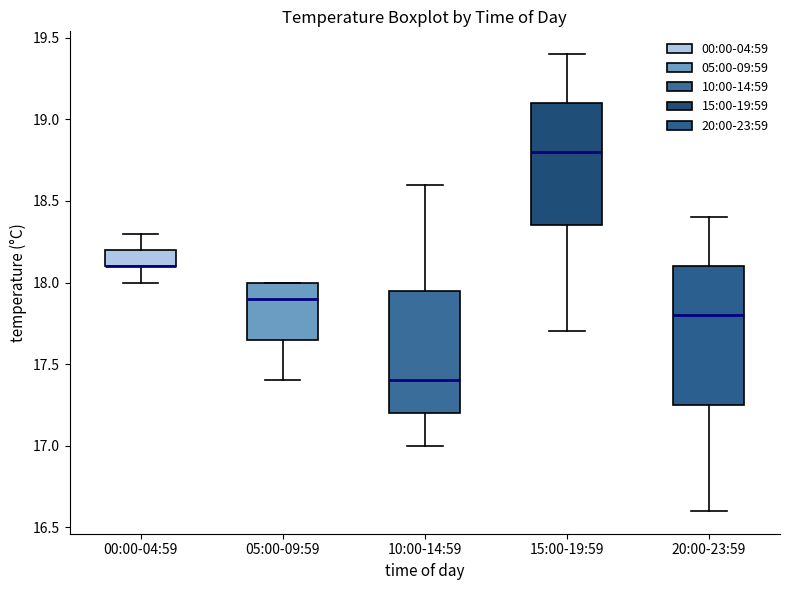

Reading left to right, transcribe this box plot: for each box, give where its median line is, the range the box spans, and where its two whiskers end, as read against the y-axis. The values are not printed on the chart, so give them approximately, as read against the axis.

00:00-04:59: median 18.10 (drawn on the box's lower edge), box 18.10 to 18.20, whiskers 18.00 to 18.30
05:00-09:59: median 17.90, box 17.65 to 18.00, whiskers 17.40 to 18.00
10:00-14:59: median 17.40, box 17.20 to 17.95, whiskers 17.00 to 18.60
15:00-19:59: median 18.80, box 18.35 to 19.10, whiskers 17.70 to 19.40
20:00-23:59: median 17.80, box 17.25 to 18.10, whiskers 16.60 to 18.40